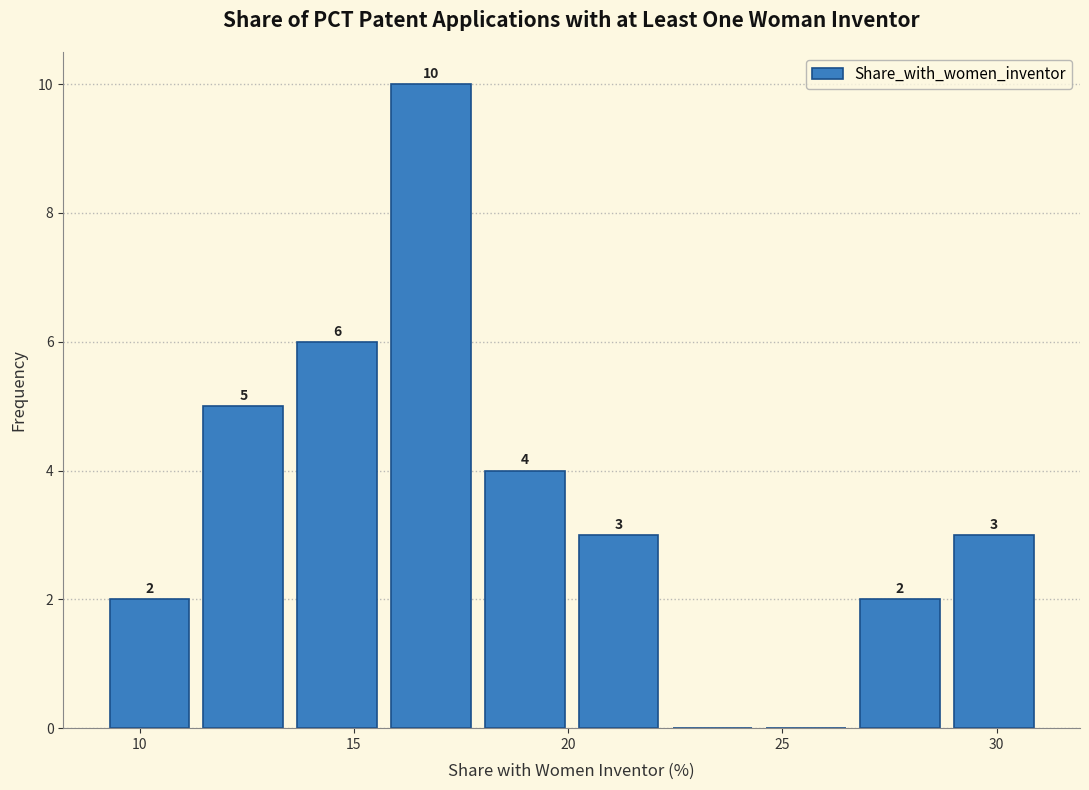

Over which range of the x-axis is the bar tallest?

15.5 to 18.0